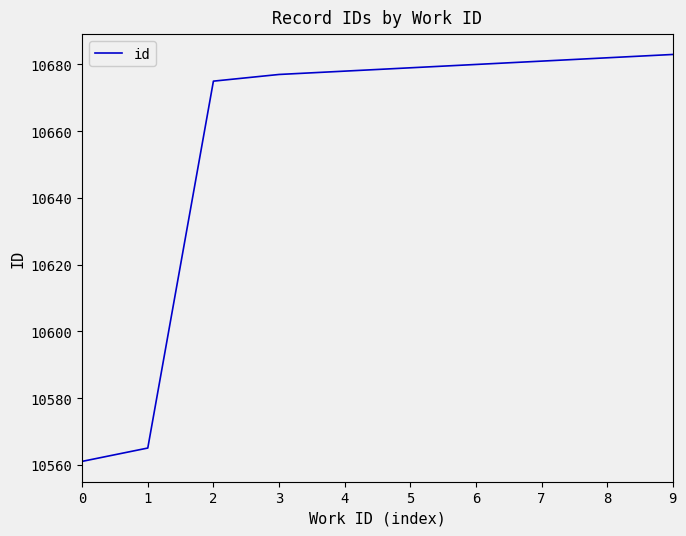

True or false: the data shows 17525 at 1.

False